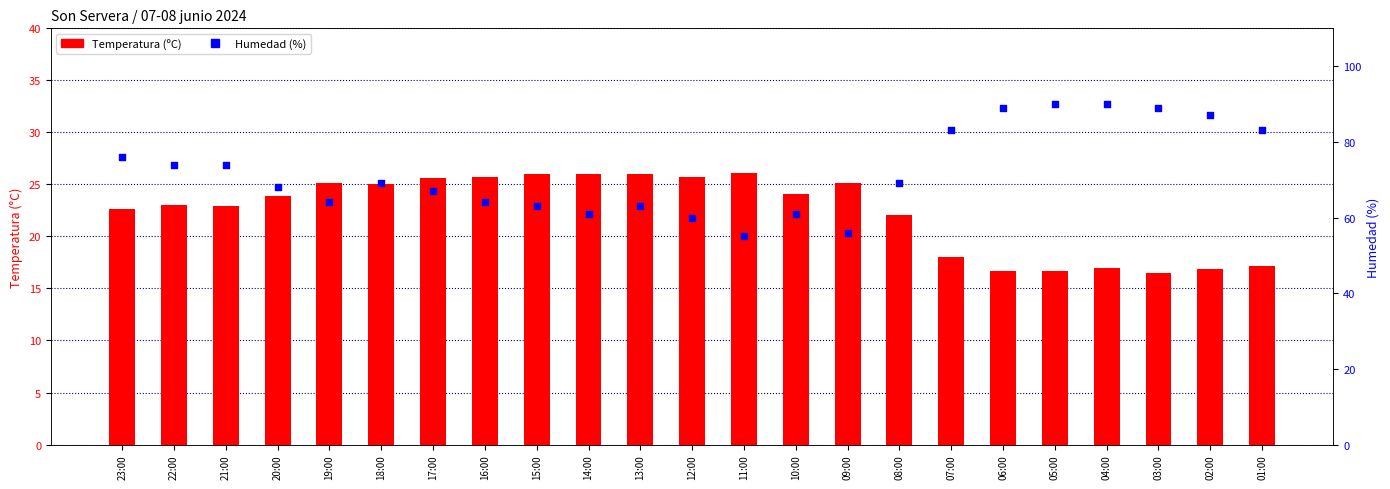

Is the value of Temperatura (ºC) at 20:00 greater than the value of Humedad (%) at 17:00?

No